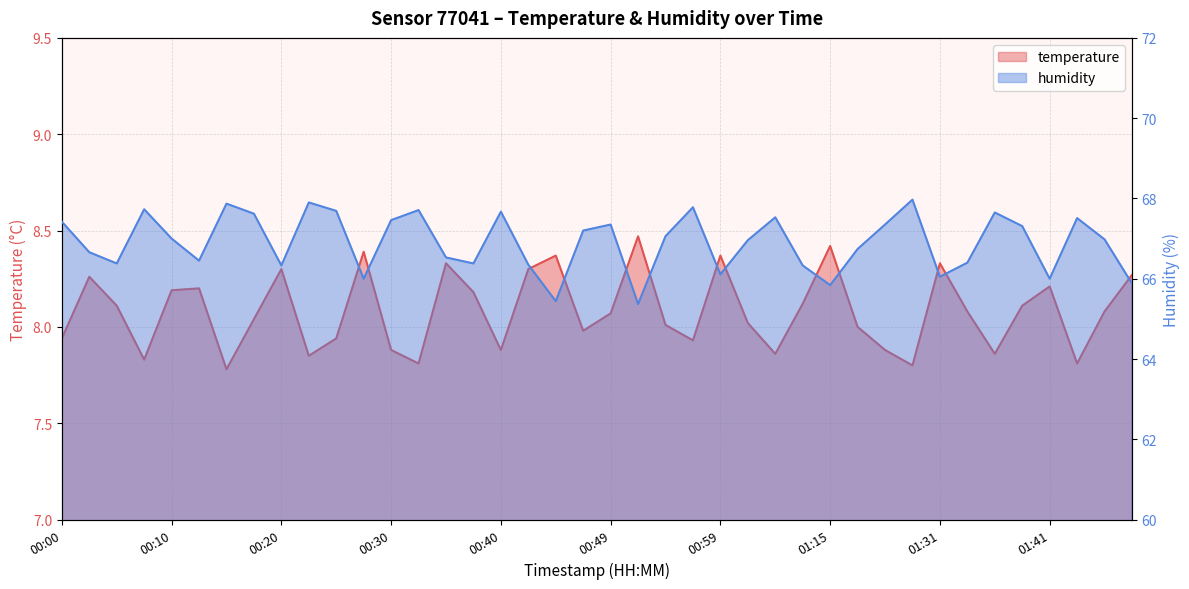

Is the value of temperature at 00:32 greater than the value of humidity at 00:23?

No